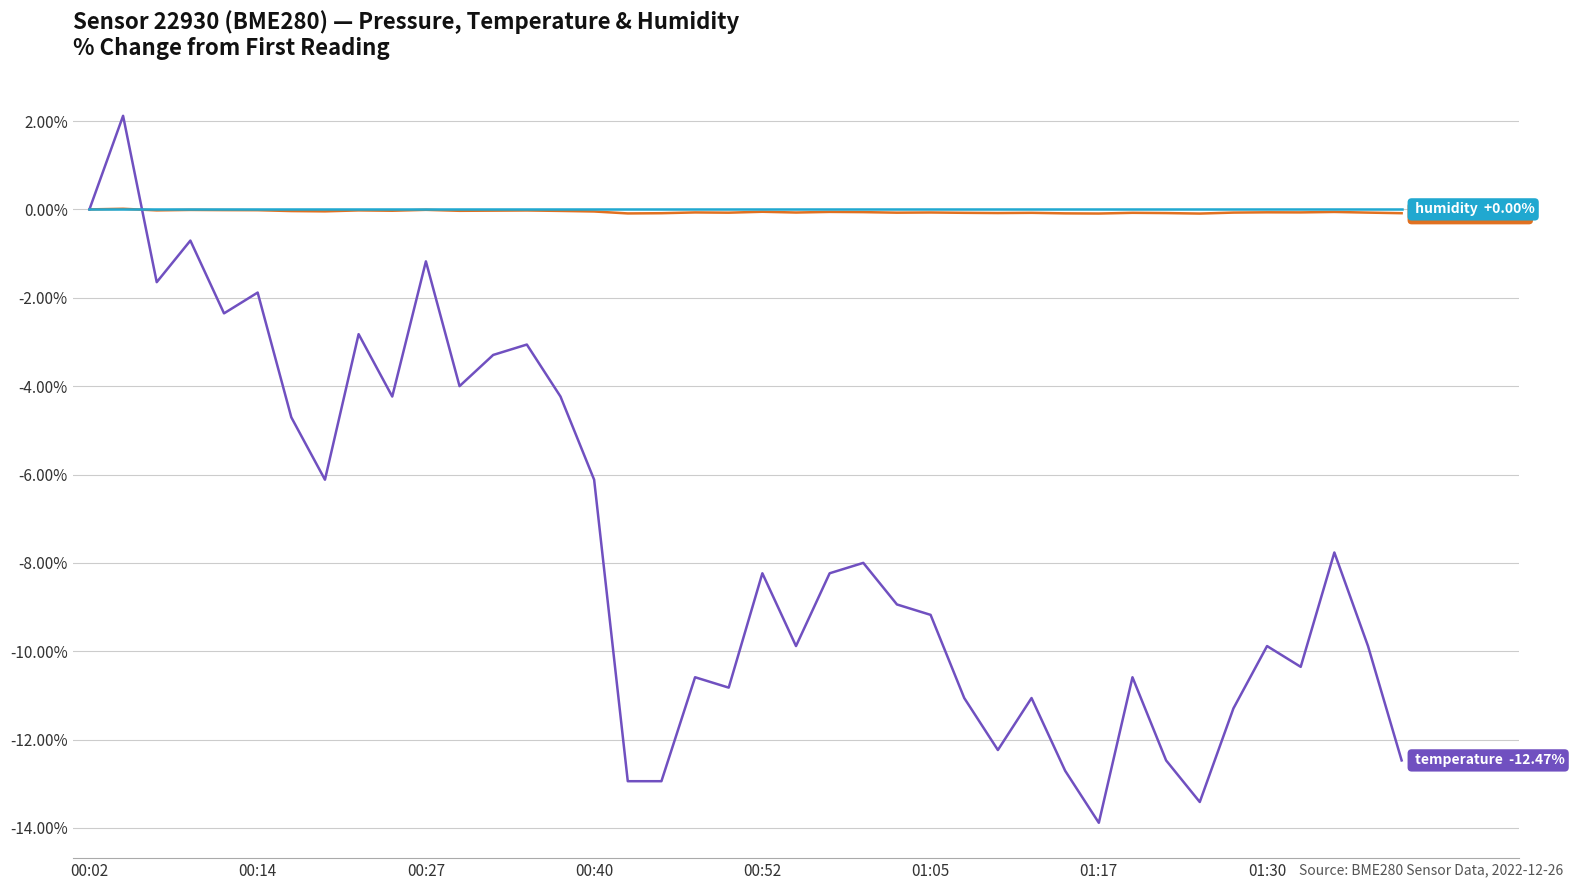

What is the minimum value shown in the chart?

-13.9